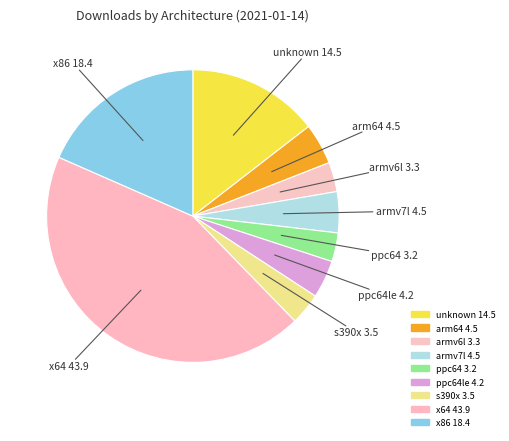

True or false: x64 accounts for 36% of the total.

False